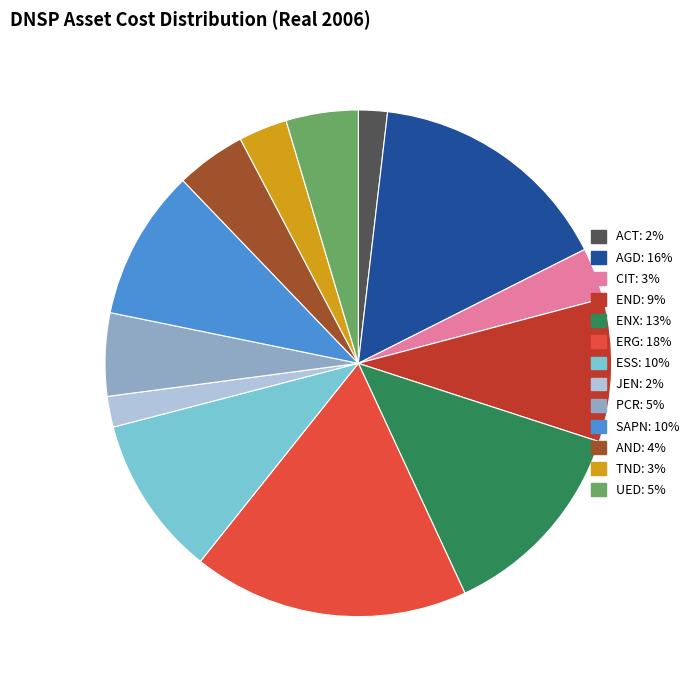

True or false: AND accounts for 4% of the total.

True